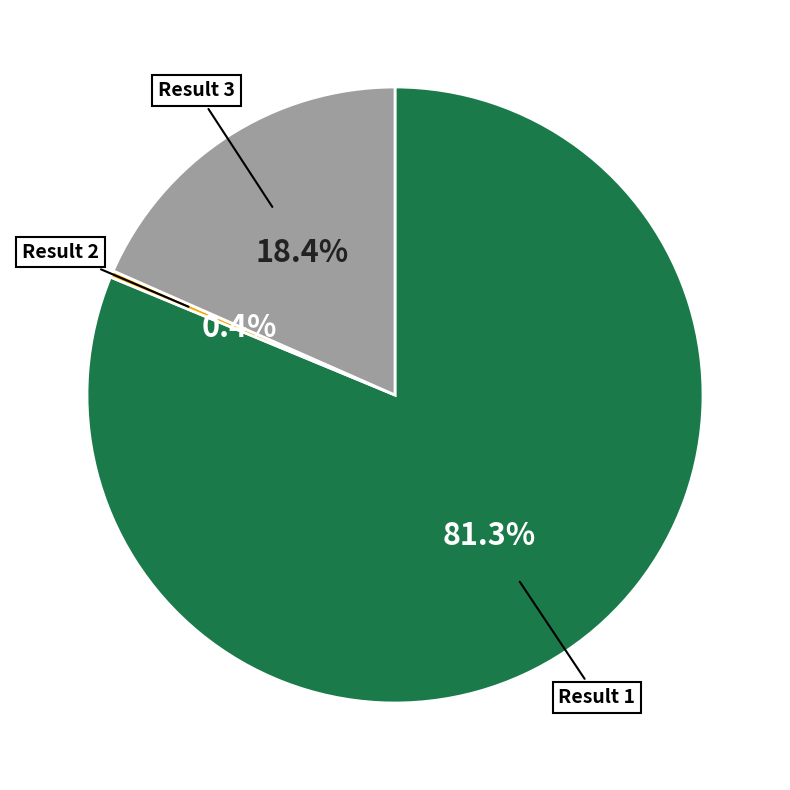

Is there a majority slice in this chart?

Yes